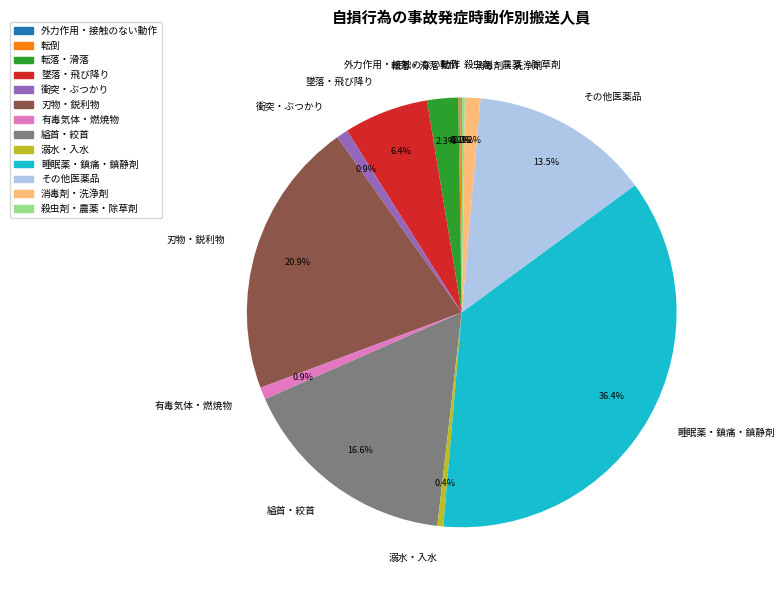

What is the largest slice in the pie chart?

睡眠薬・鎮痛・鎮静剤